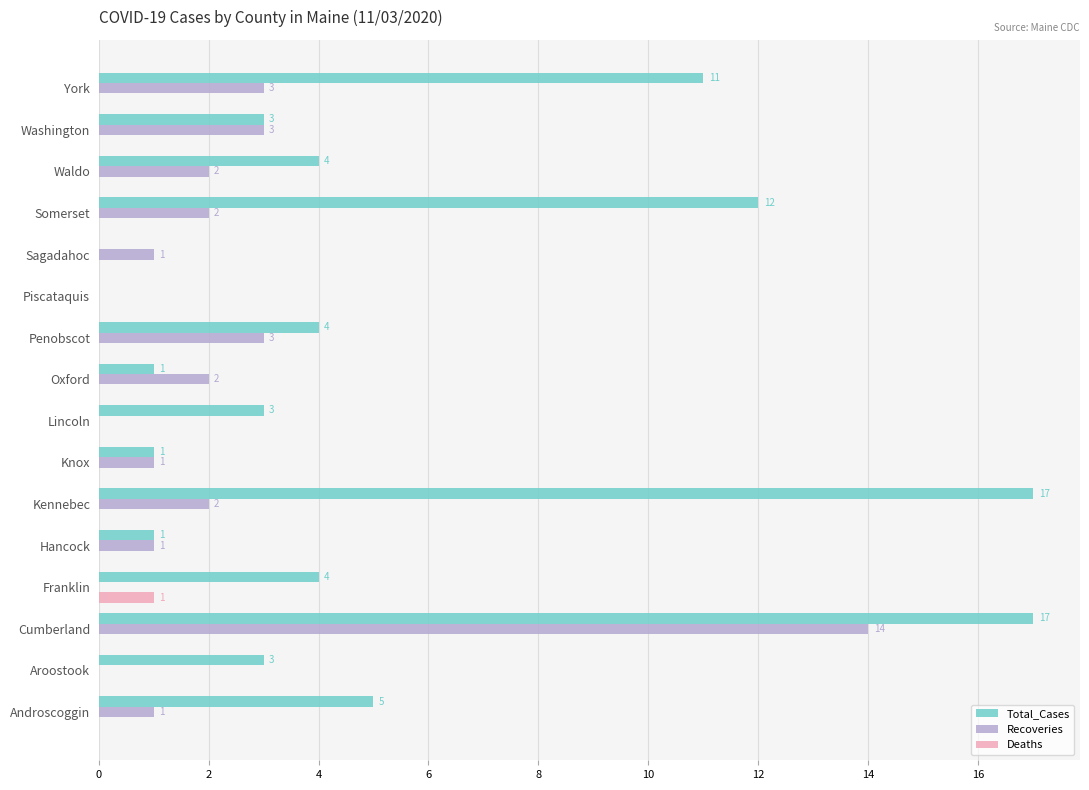

Which series has the largest total across all categories?

Total_Cases